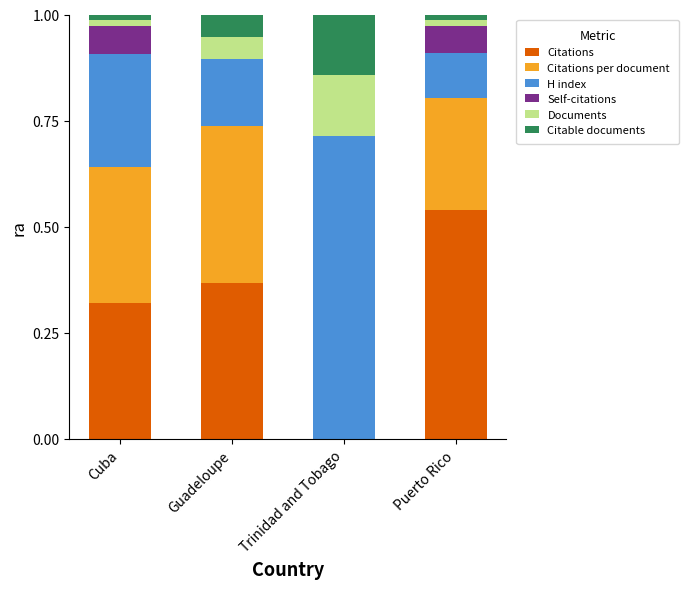

What are all the series names shown in the legend?

Citations, Citations per document, H index, Self-citations, Documents, Citable documents